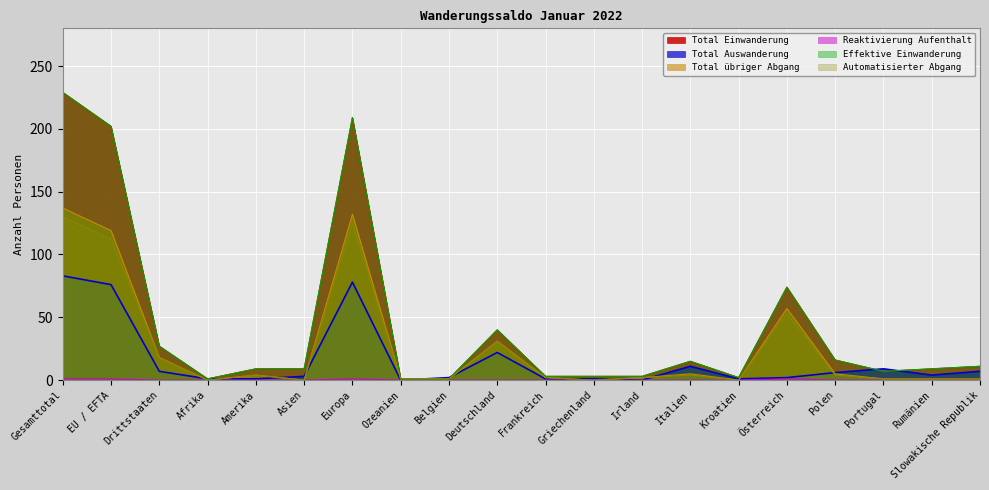

What is the value of the Automatisierter Abgang point at the 9th from the left?

1